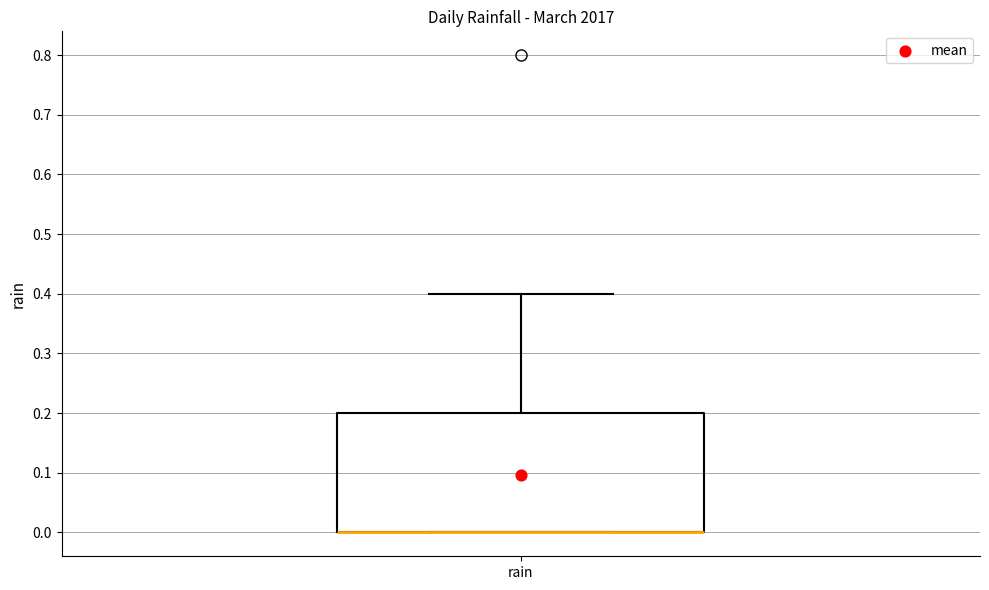

Read this box plot against the y-axis: the position of the median line, the range covered by the box, and the ends of both whiskers. The values are not printed on the chart, so give them approximately, as read against the axis.

median 0.0 (drawn on the box's lower edge), box 0.0 to 0.2, whiskers 0.0 to 0.4